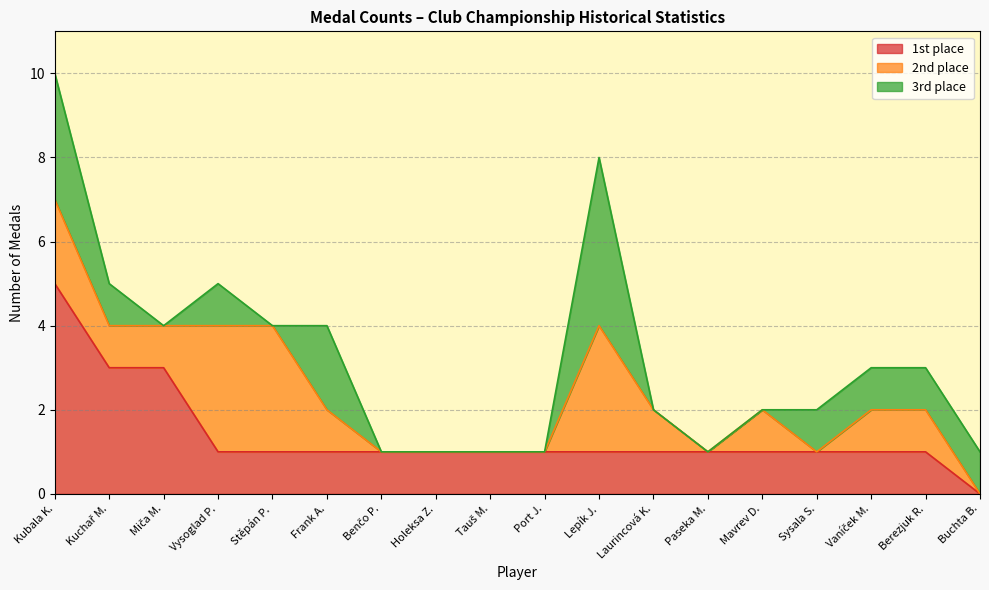

List the labels in order of 2nd place value, largest first.

Vysoglad P., Stěpán P., Lepík J., Kubala K., Kuchař M., Miča M., Frank A., Laurincová K., Mavrev D., Vaníček M., Berezjuk R., Benčo P., Holeksa Z., Tauš M., Port J., Paseka M., Sysala S., Buchta B.